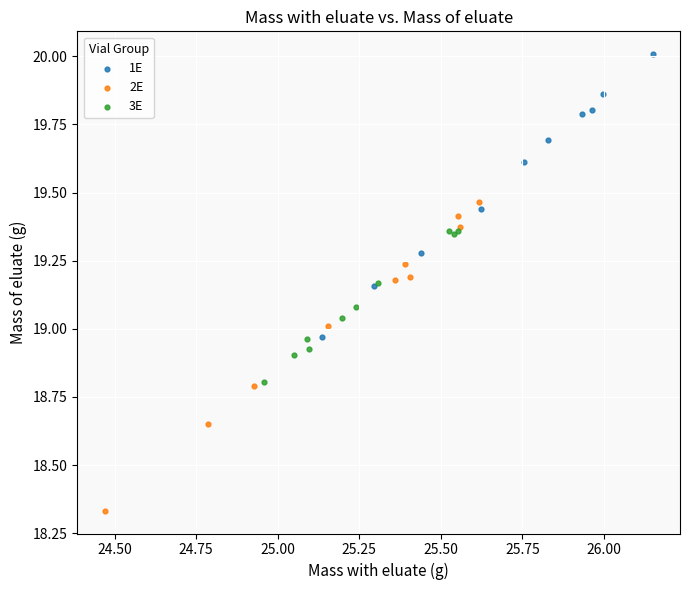

Which series has the widest spread of Y values?

2E